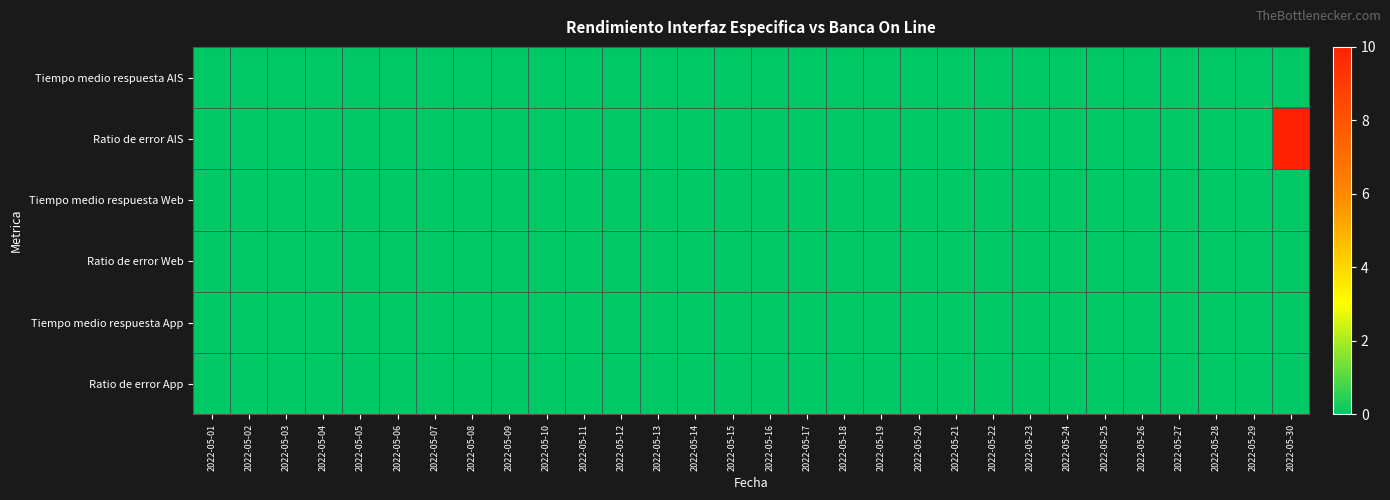

Between 2022-05-29 and 2022-05-30, which series saw the biggest shift?

Ratio de error AIS